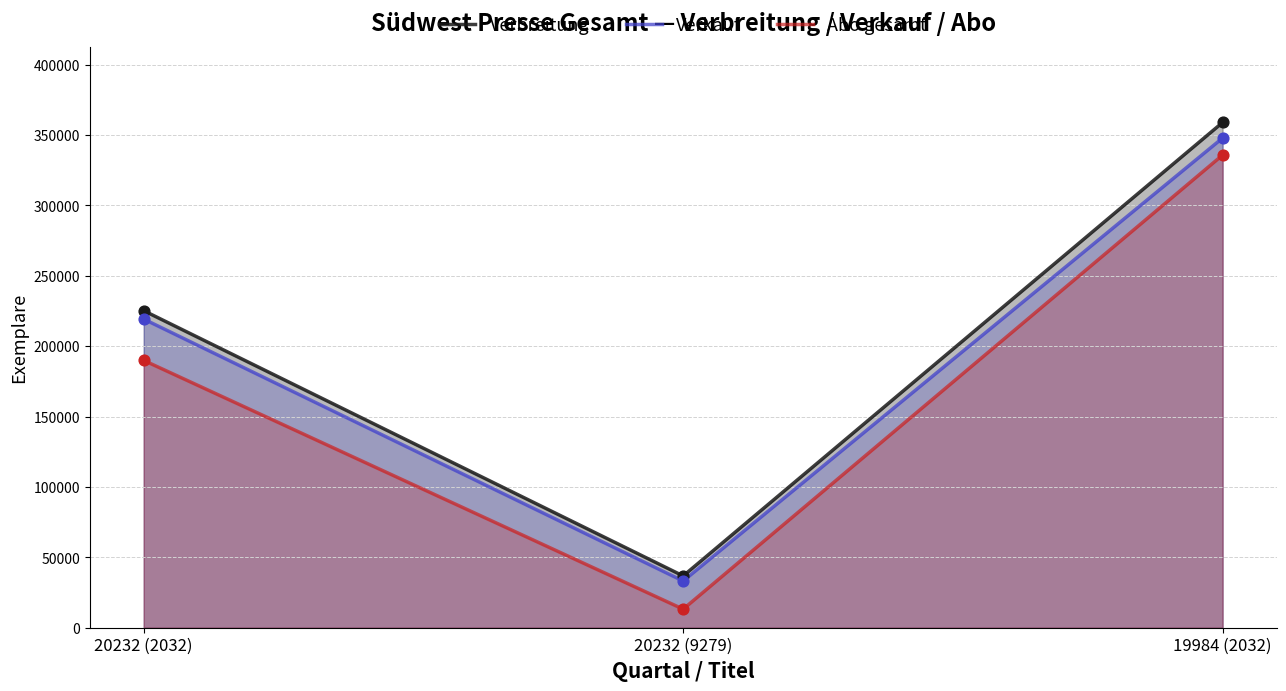

Which series reaches the minimum Y coordinate?

Abo gesamt